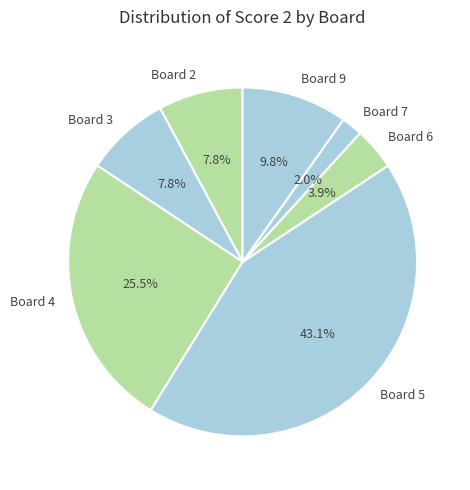

Which has a higher value, Board 3 or Board 7?

Board 3